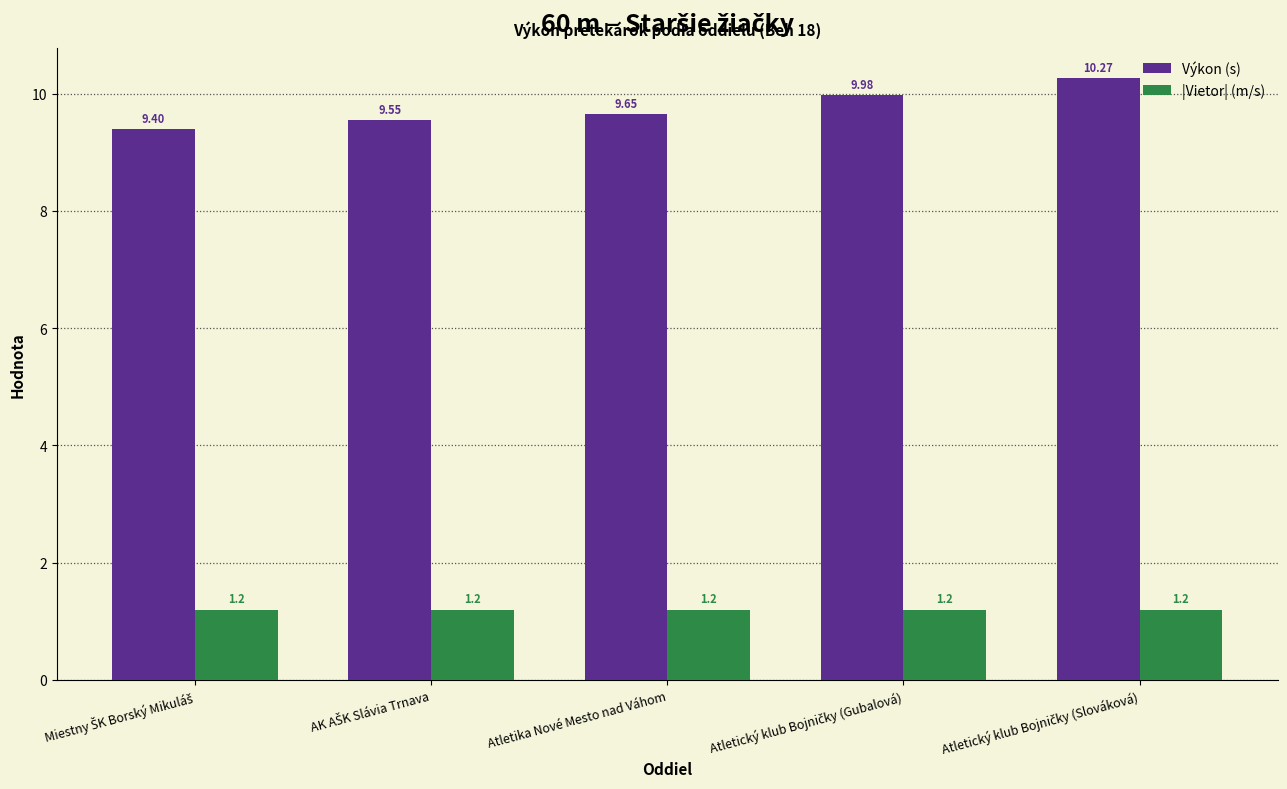

Which series has the largest range (max minus min)?

Výkon (s)